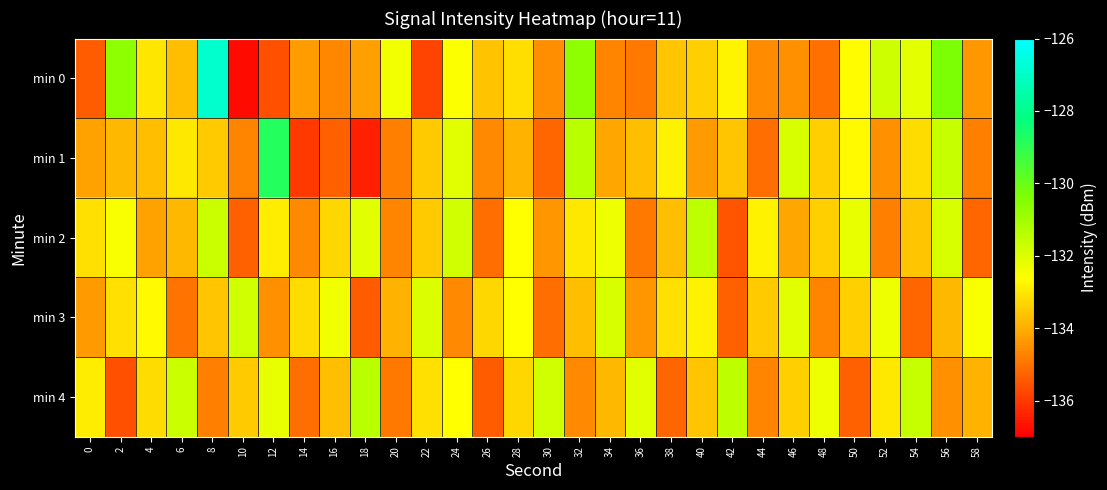

Which series has the widest spread of values?

min 0